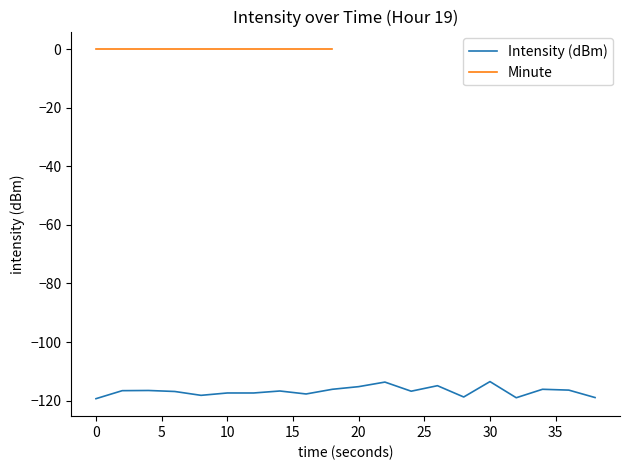

Where is the data nearest to the value -116?

18